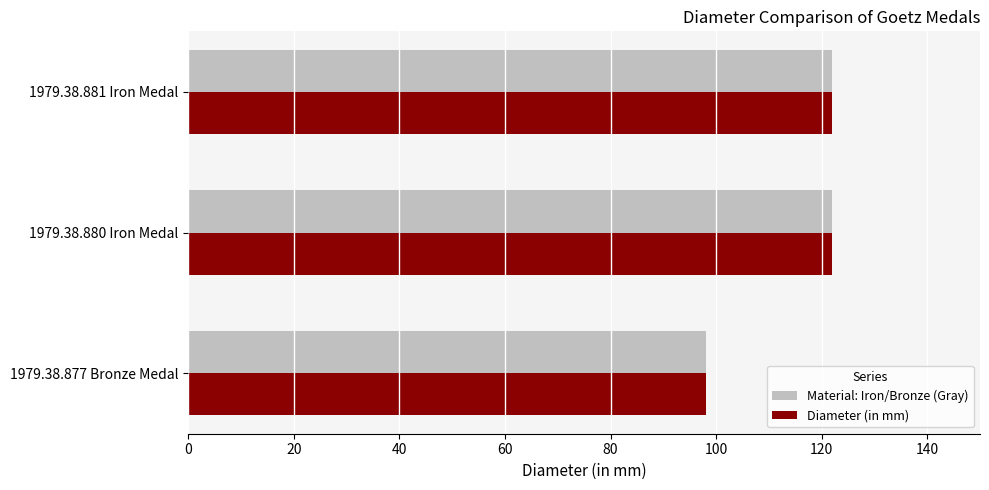

What is the difference between the Diameter (in mm) values at 1979.38.877 Bronze Medal and 1979.38.881 Iron Medal?

24